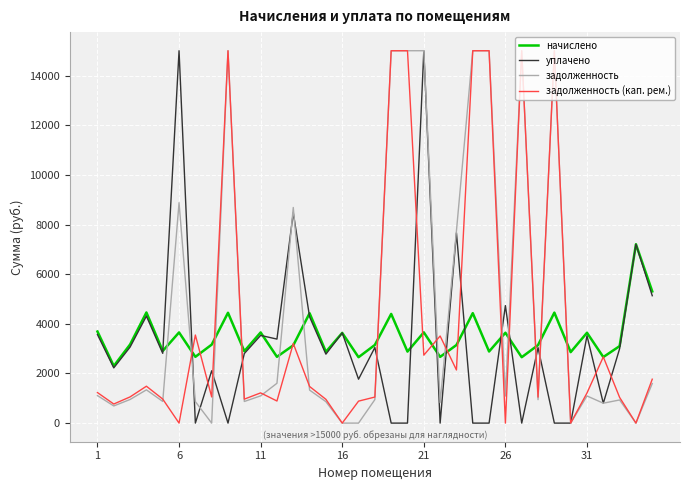

Which series has the largest total across all categories?

задолженность